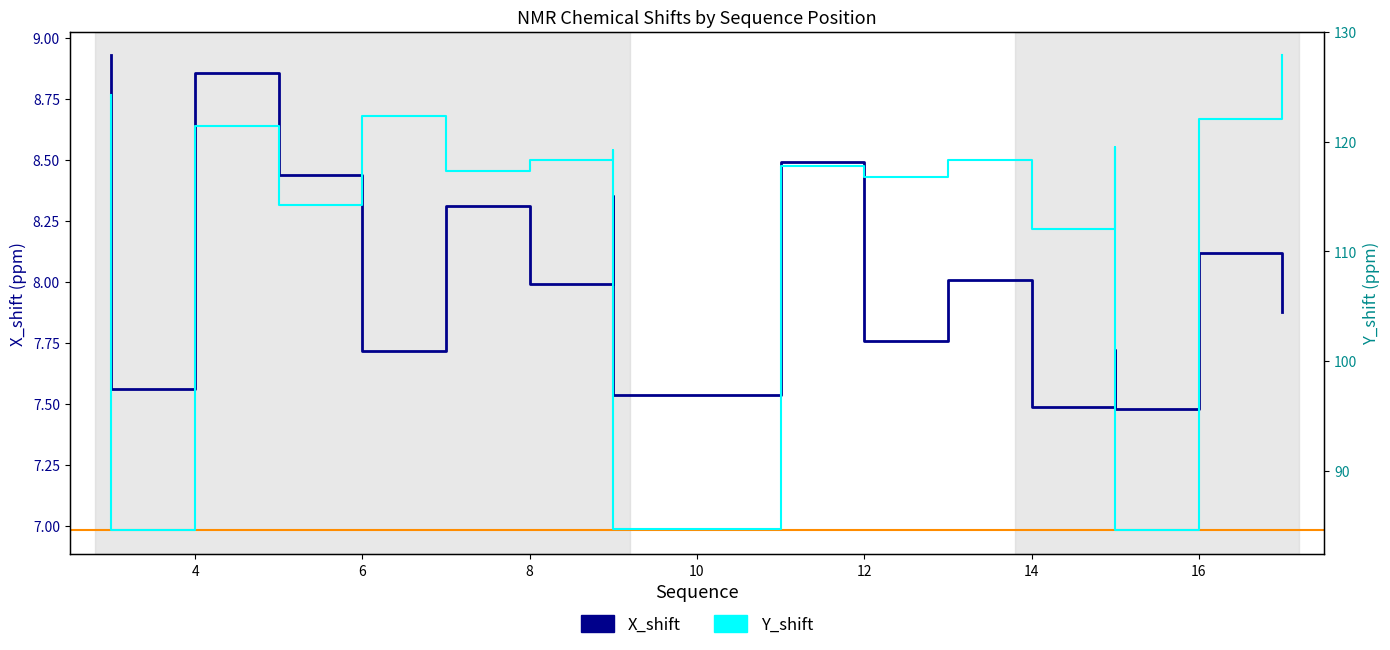

List the series in order of their overall mean, lowest first.

X_shift, Y_shift